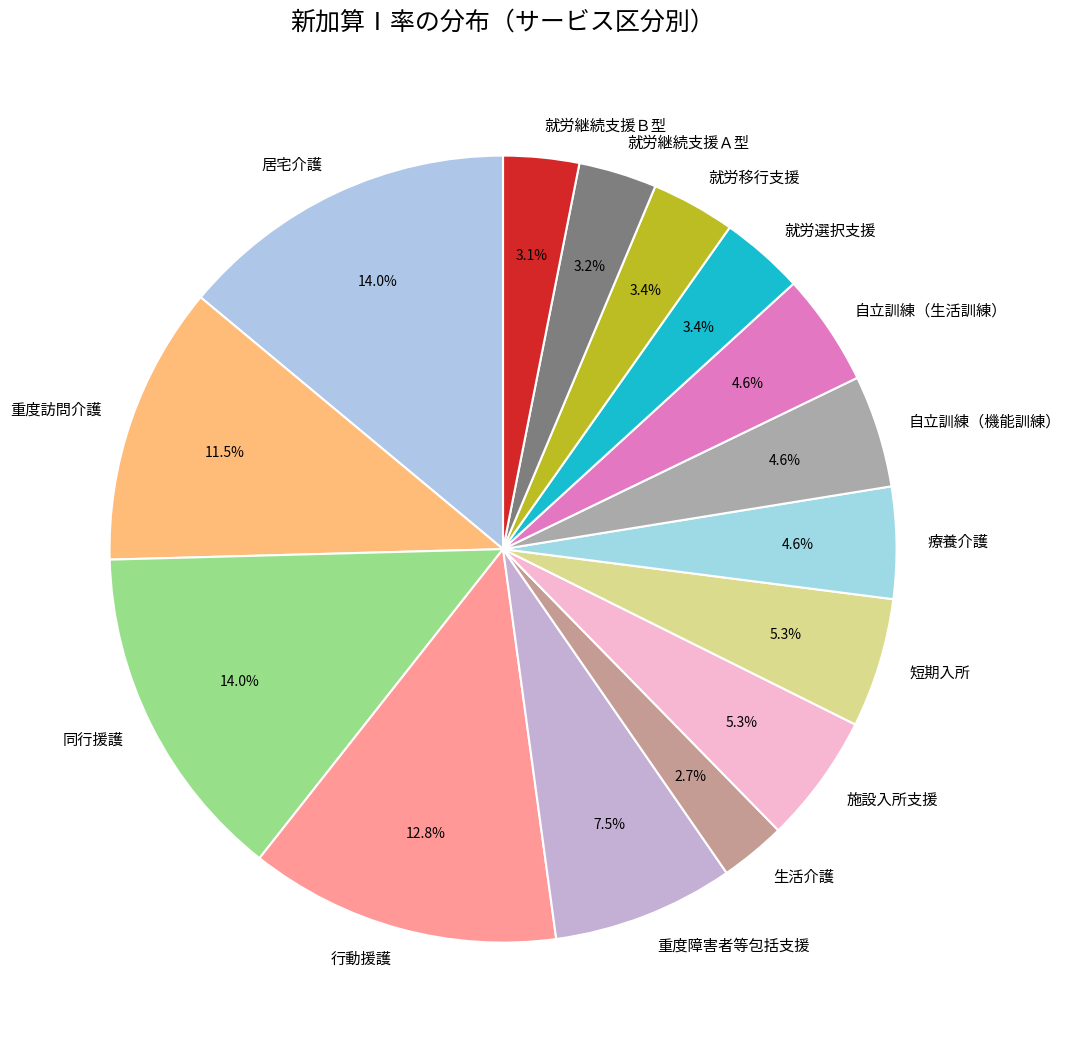

To the nearest percent, what percentage of the pie is 自立訓練（機能訓練）?

5%